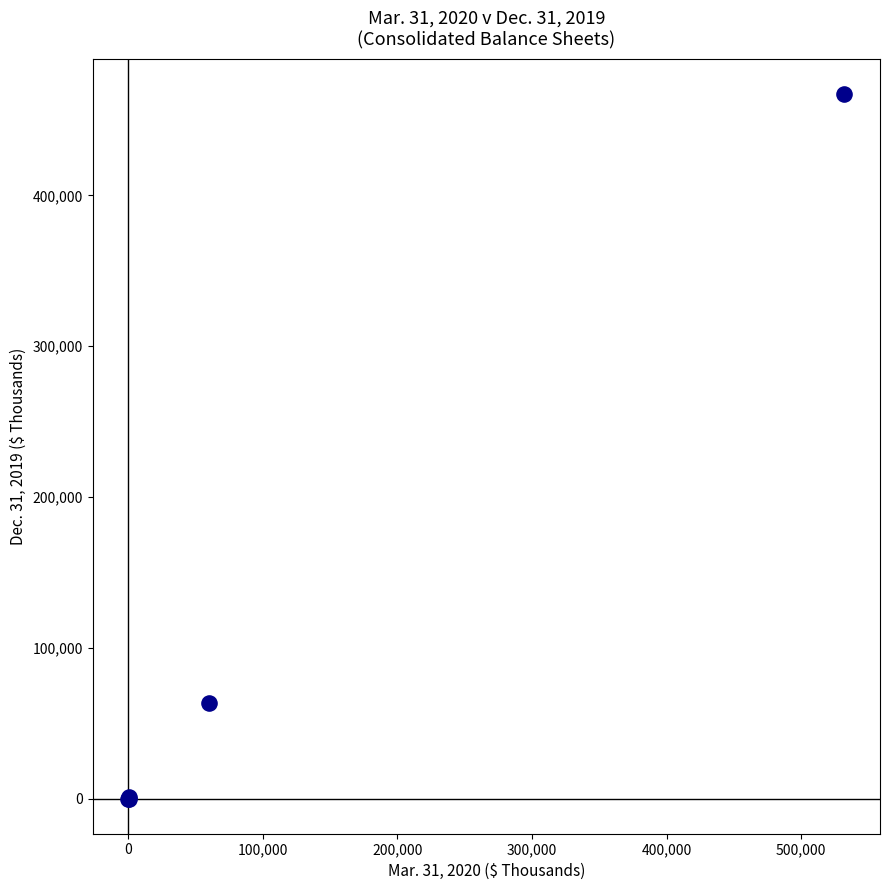

What Y value in the scatter plot is closest to 233561?

63156